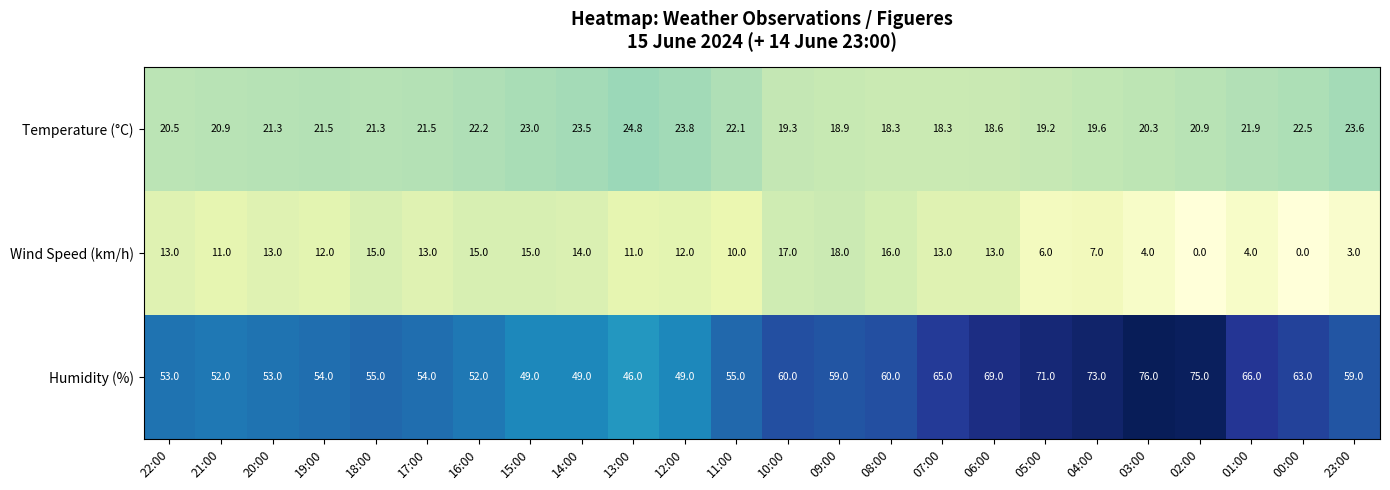

How many values in the Humidity (%) series are below 59?

12